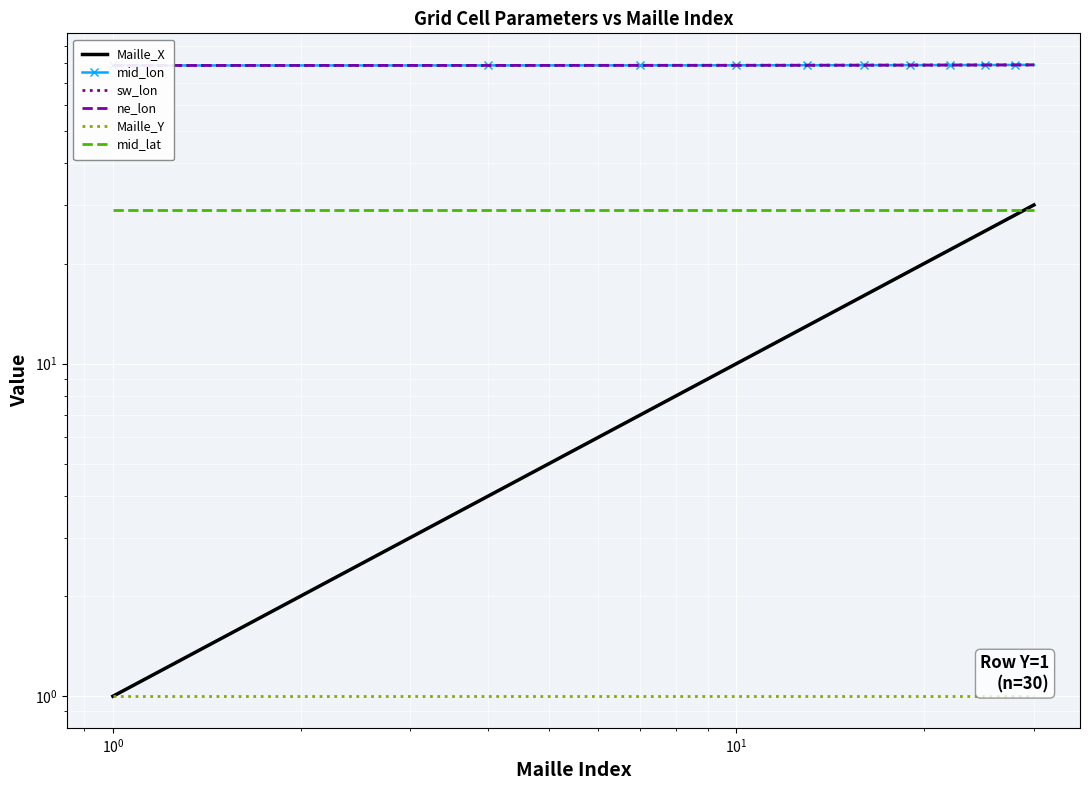

What is the maximum value shown in the chart?

79.1